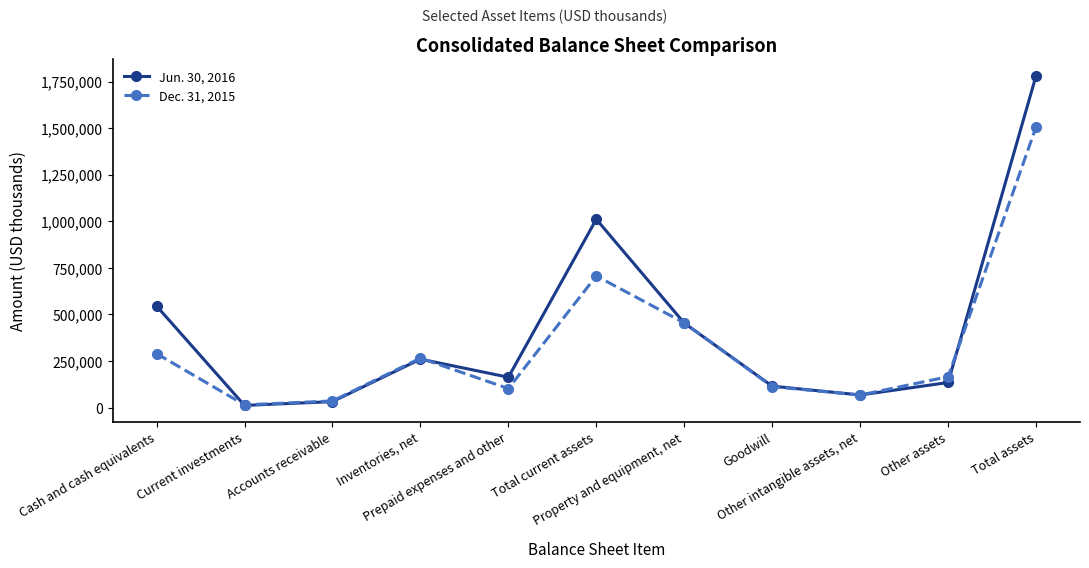

What is the difference between the maximum and minimum values in the Dec. 31, 2015 series?

1491472